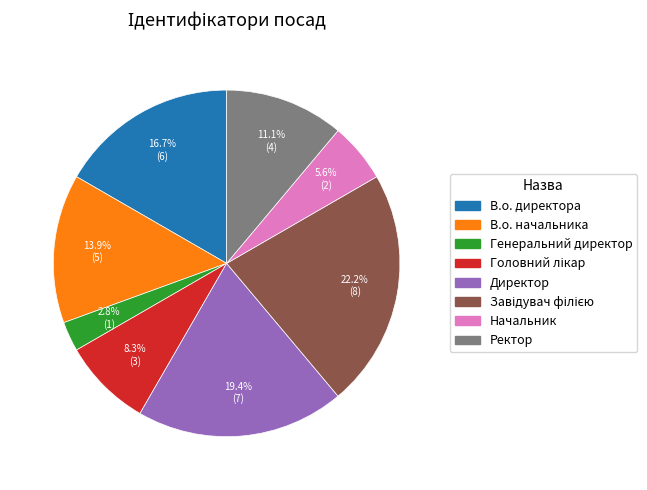

What is the ratio of the value at В.о. начальника to the value at Директор?

0.7